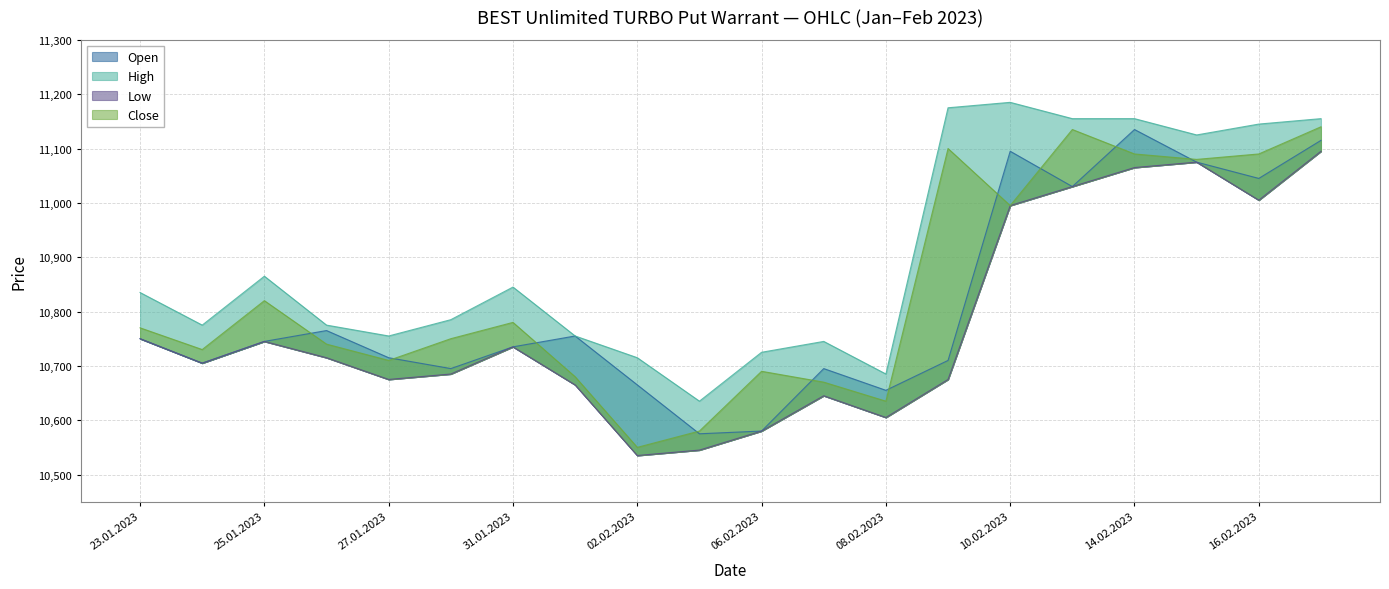

Reading left to right, list all the values displayed in this chart.

Open: 10750	10705	10745	10765	10715	10695	10735	10755	10665	10575	10580	10695	10655	10710	11095	11030	11135	11075	11045	11115
High: 10835	10775	10865	10775	10755	10785	10845	10755	10715	10635	10725	10745	10685	11175	11185	11155	11155	11125	11145	11155
Low: 10750	10705	10745	10715	10675	10685	10735	10665	10535	10545	10580	10645	10605	10675	10995	11030	11065	11075	11005	11095
Close: 10770	10730	10820	10740	10710	10750	10780	10680	10550	10580	10690	10670	10635	11100	10995	11135	11090	11080	11090	11140